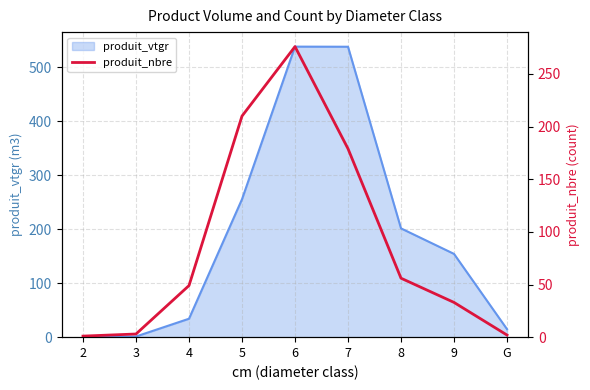

Does the chart have visible grid lines?

Yes